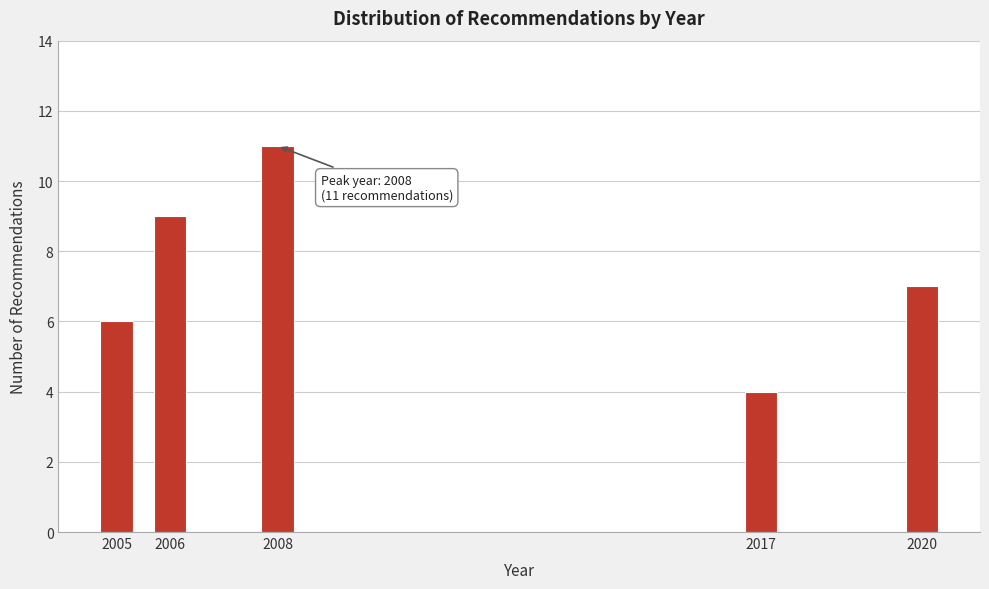

Reading right to left, extract all data points from this chart.

2020=7	2017=4	2008=11	2006=9	2005=6